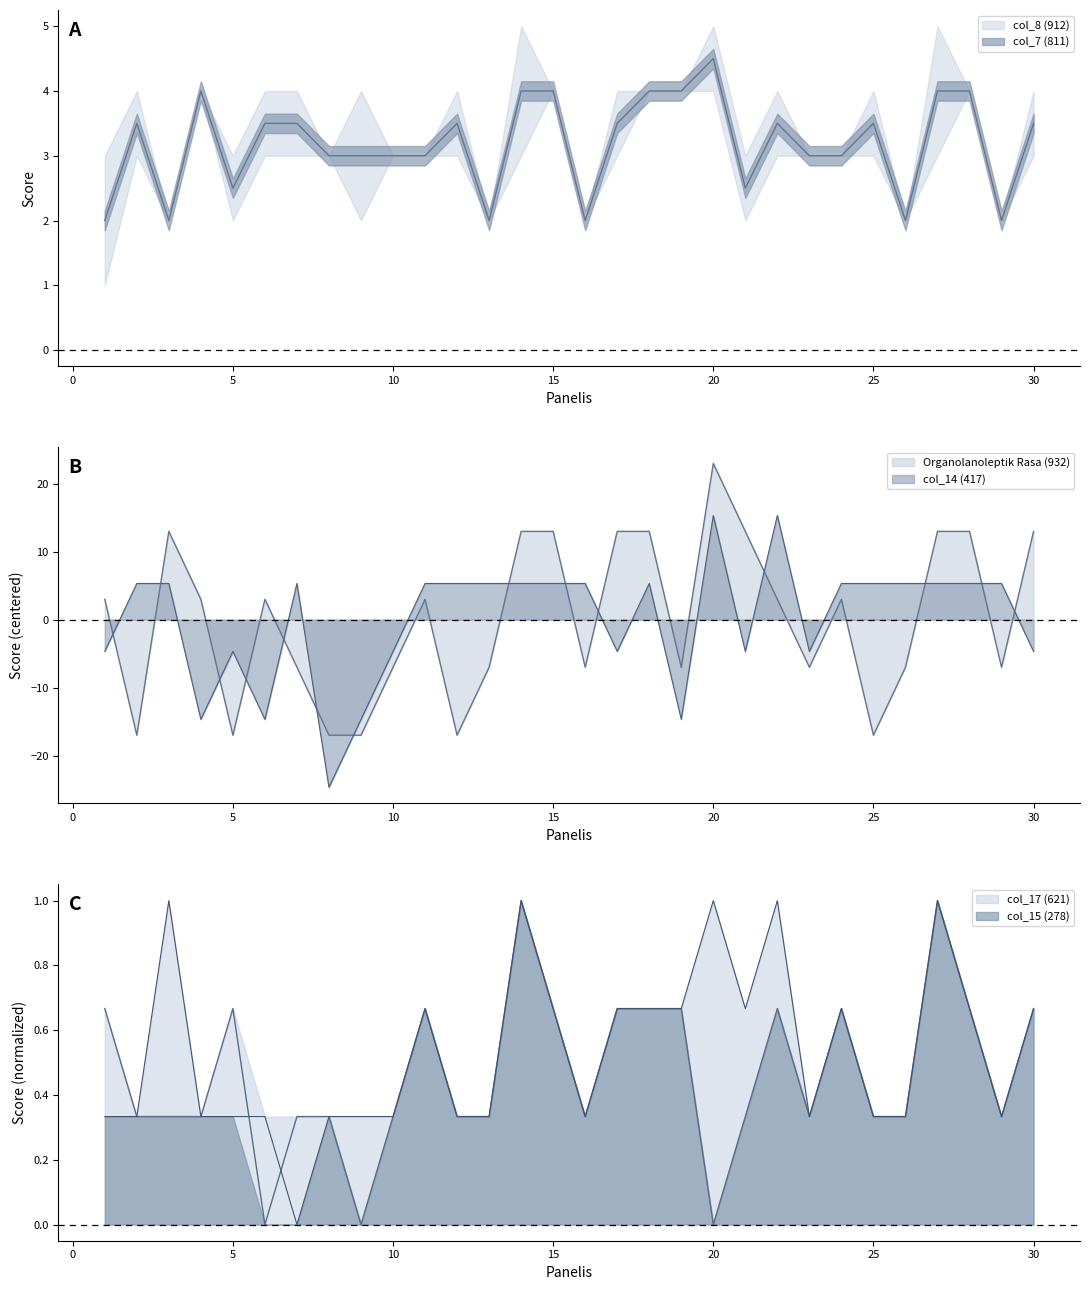

Which category has the lowest value across all series?

8